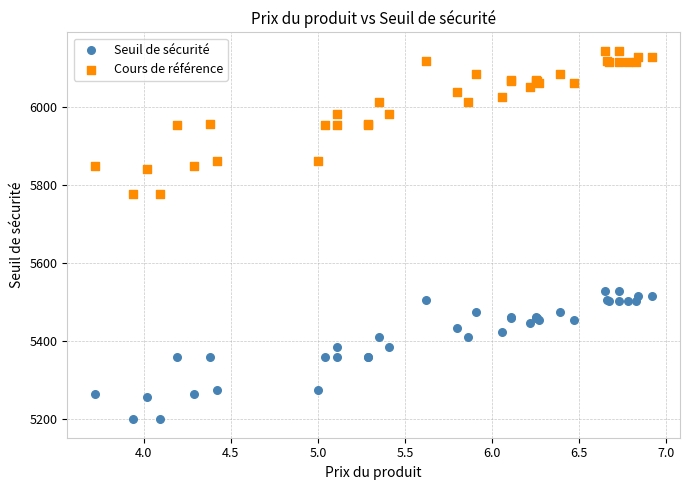

Which series contains the highest Y value?

Cours de référence